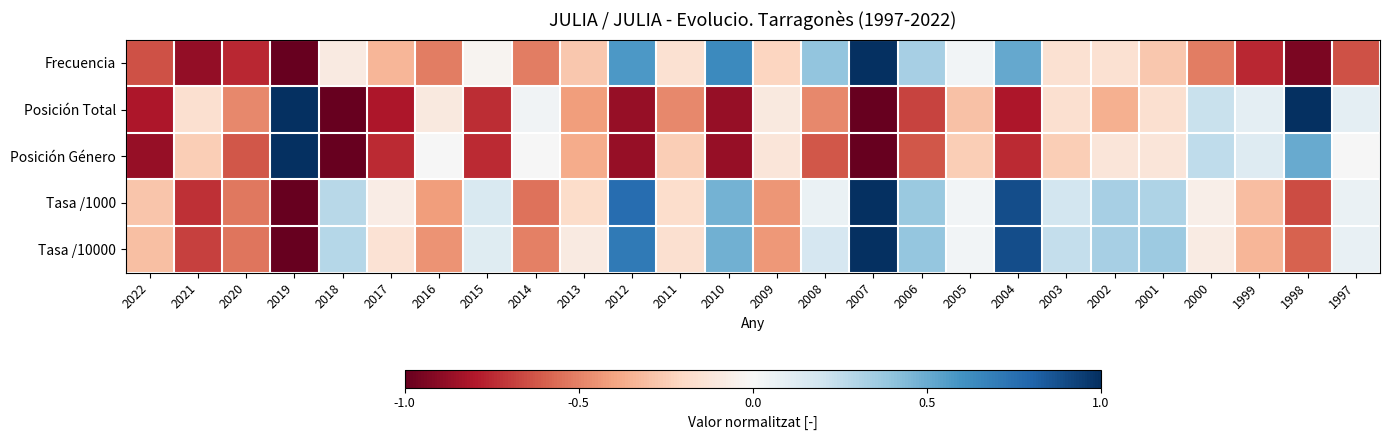

Which has a higher value, 2005 or 2021?

2005